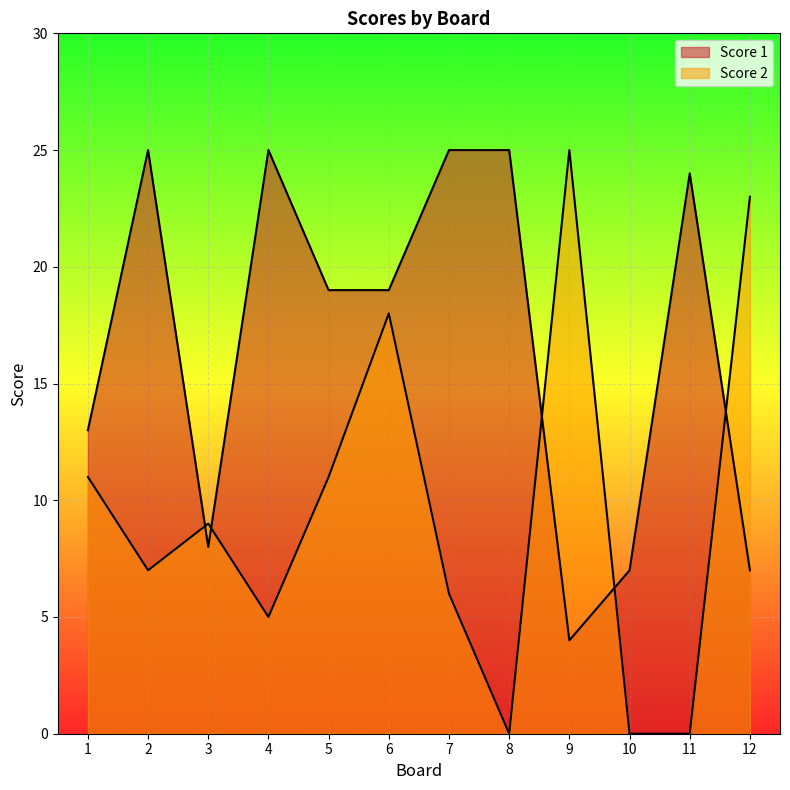

The value of Score 1 at 9 is 4. True or false?

True